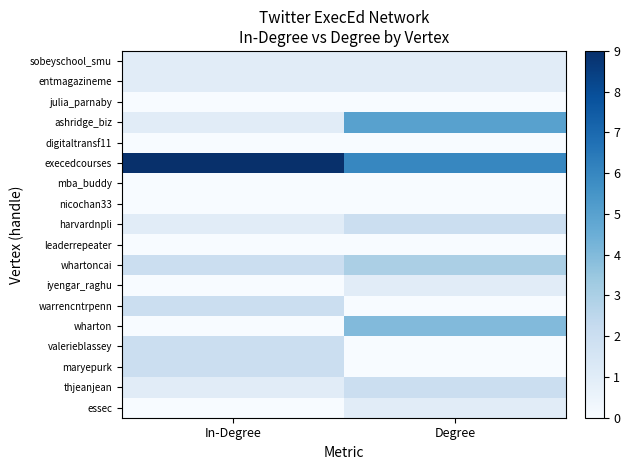

List the series in order of their peak value, lowest first.

julia_parnaby, digitaltransf11, mba_buddy, nicochan33, leaderrepeater, sobeyschool_smu, entmagazineme, iyengar_raghu, essec, harvardnpli, warrencntrpenn, valerieblassey, maryepurk, thjeanjean, whartoncai, wharton, ashridge_biz, execedcourses